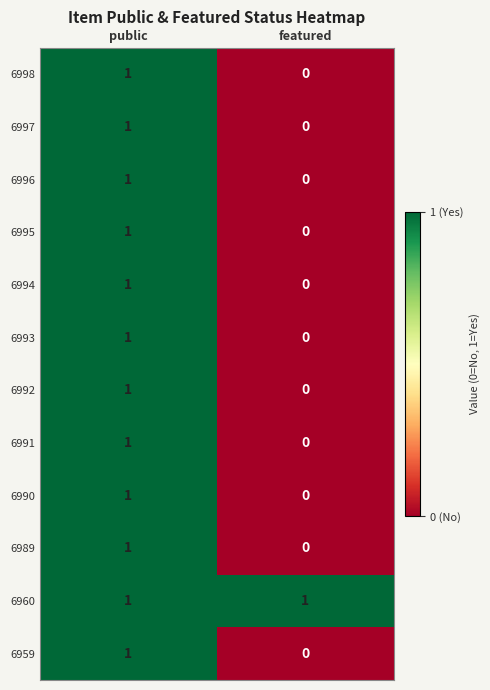

Reading right to left, what are all the values shown in this chart?

6998: featured=0	public=1
6997: featured=0	public=1
6996: featured=0	public=1
6995: featured=0	public=1
6994: featured=0	public=1
6993: featured=0	public=1
6992: featured=0	public=1
6991: featured=0	public=1
6990: featured=0	public=1
6989: featured=0	public=1
6960: featured=1	public=1
6959: featured=0	public=1